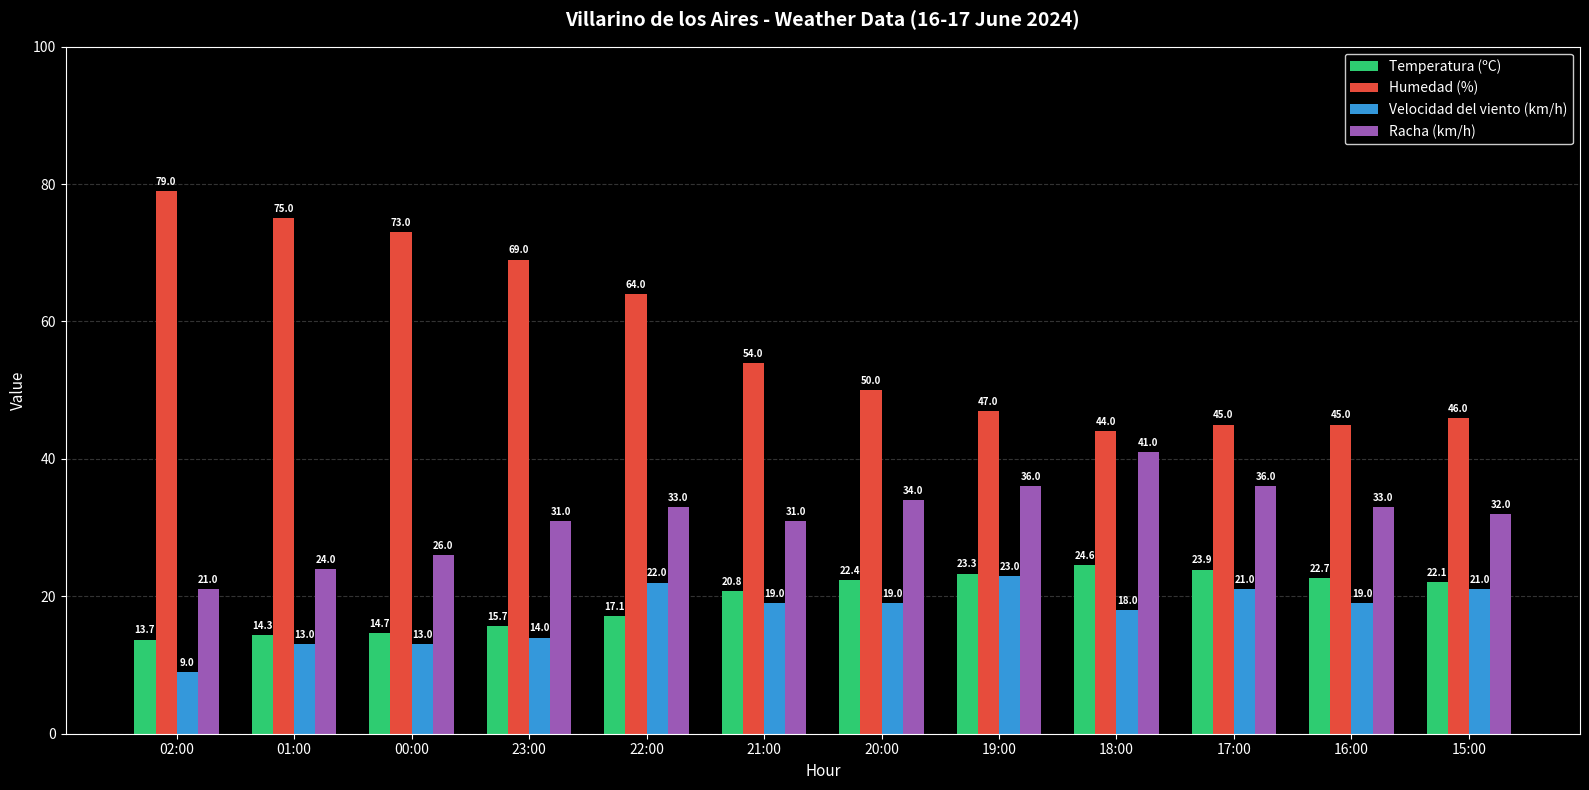

What is the lowest value of the Humedad (%) series?

44.0